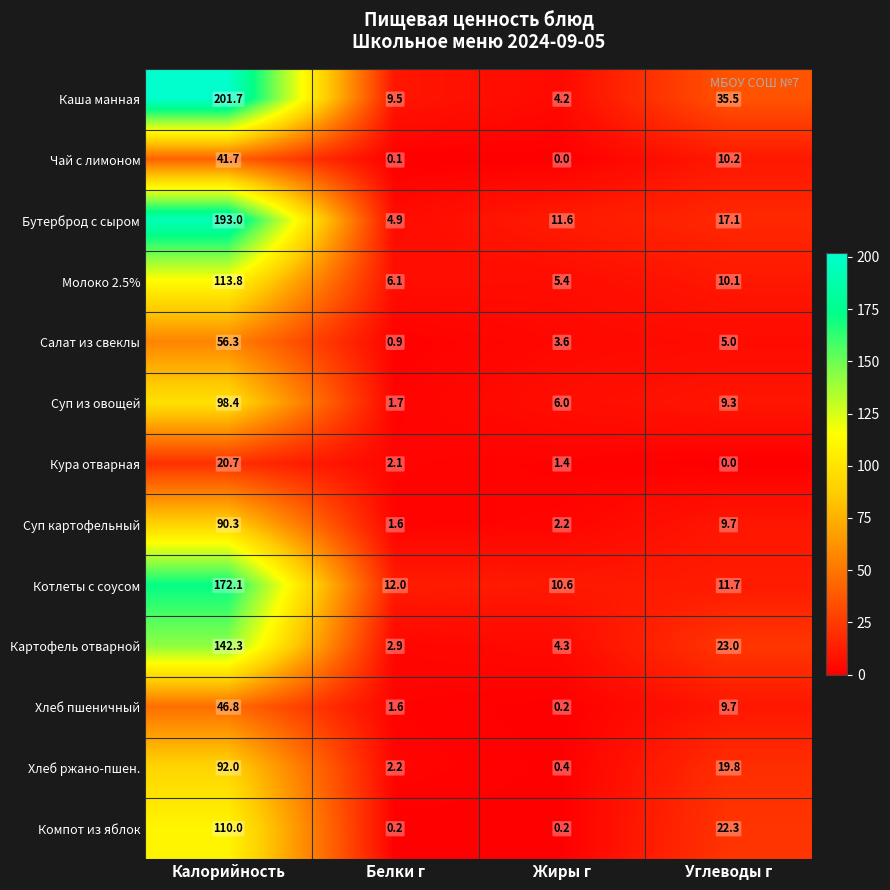

The Кура отварная series shows 0.0 at Углеводы г. True or false?

True